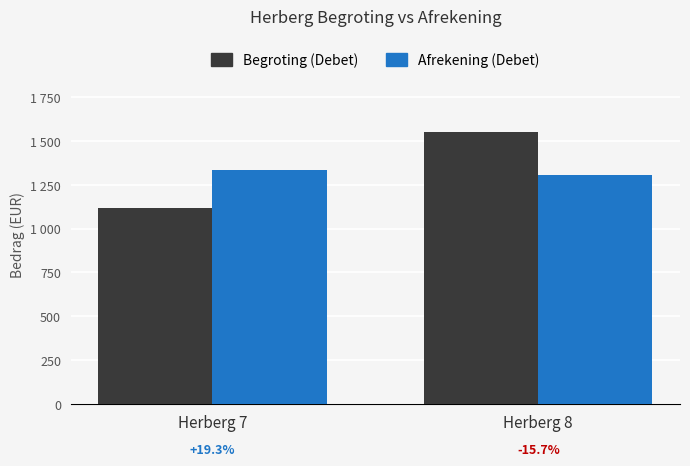

Which series has the largest total across all categories?

Begroting (Debet)